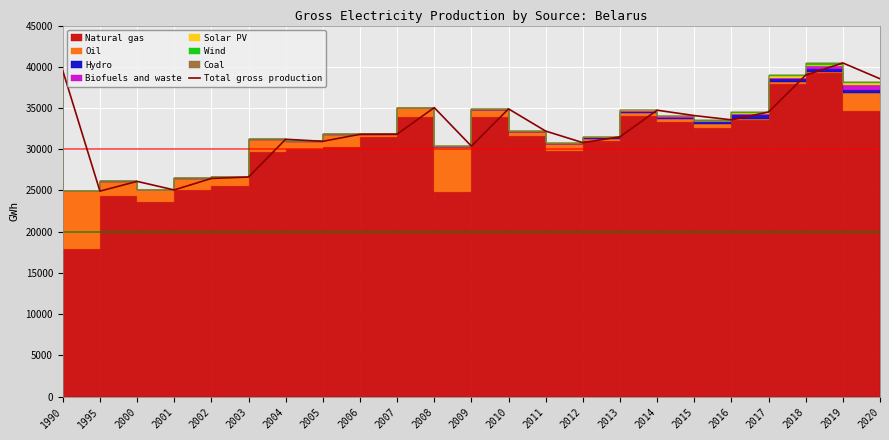

Which has a higher value, 2002 or 2014?

2014